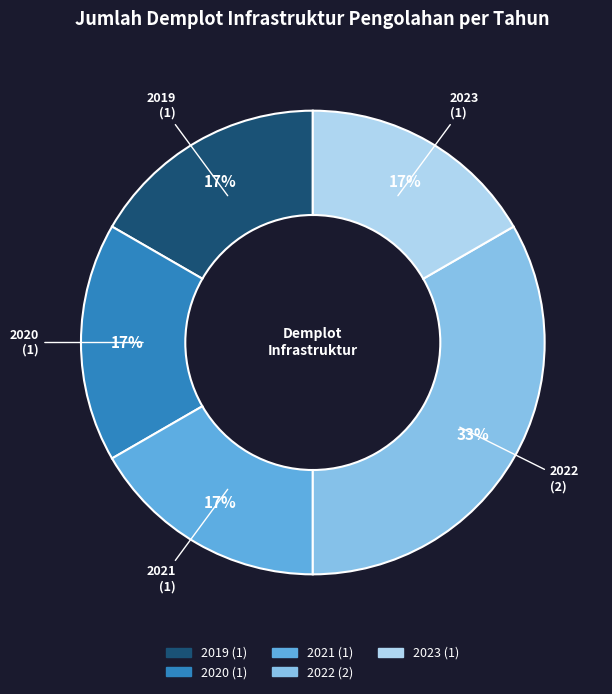

Is there any slice that represents more than half of the pie?

No